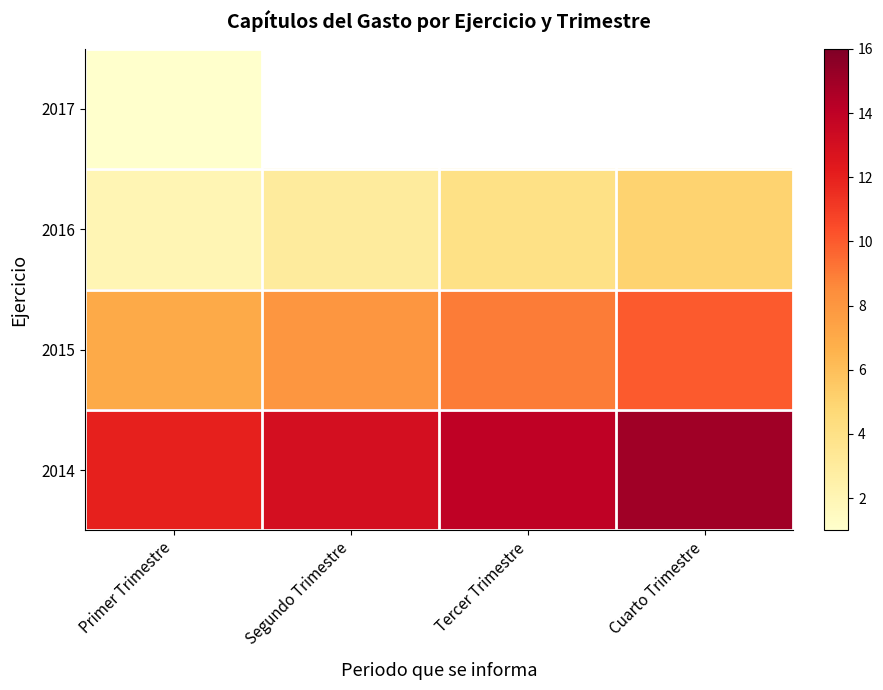

What is the sum of all 2015 values?

34.0